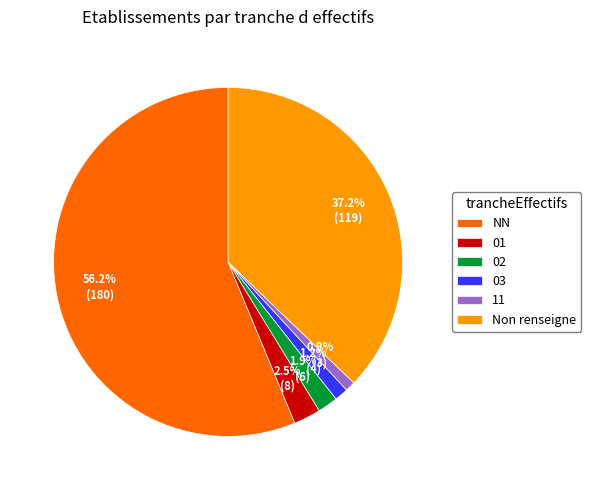

True or false: NN accounts for 56% of the total.

True